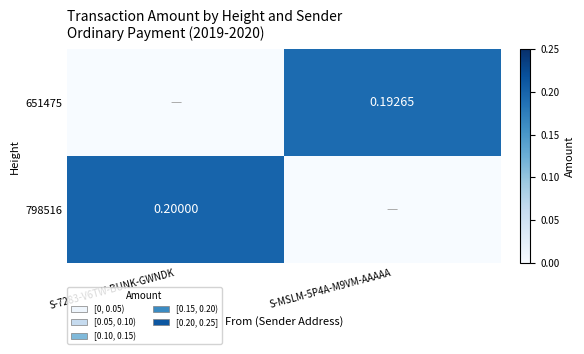

Count the number of categories in the chart.

2